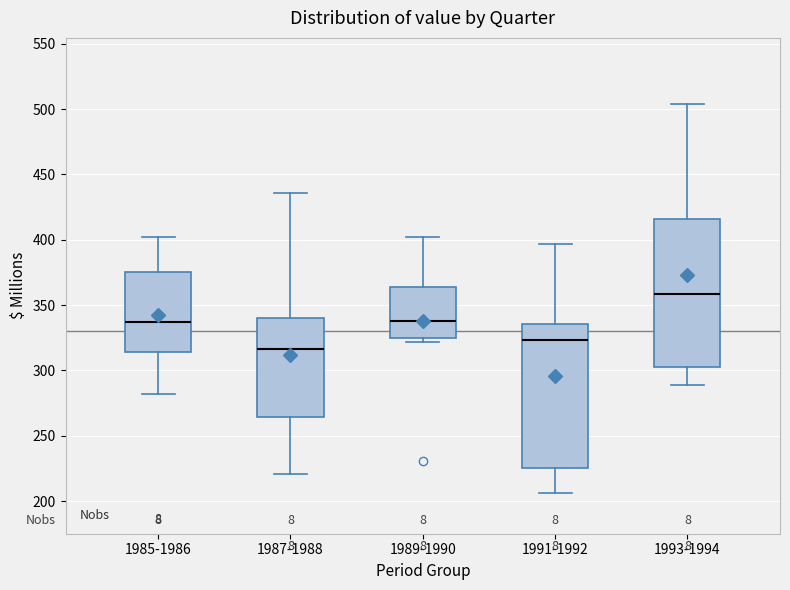

Which box has the lowest median line?

1987-1988